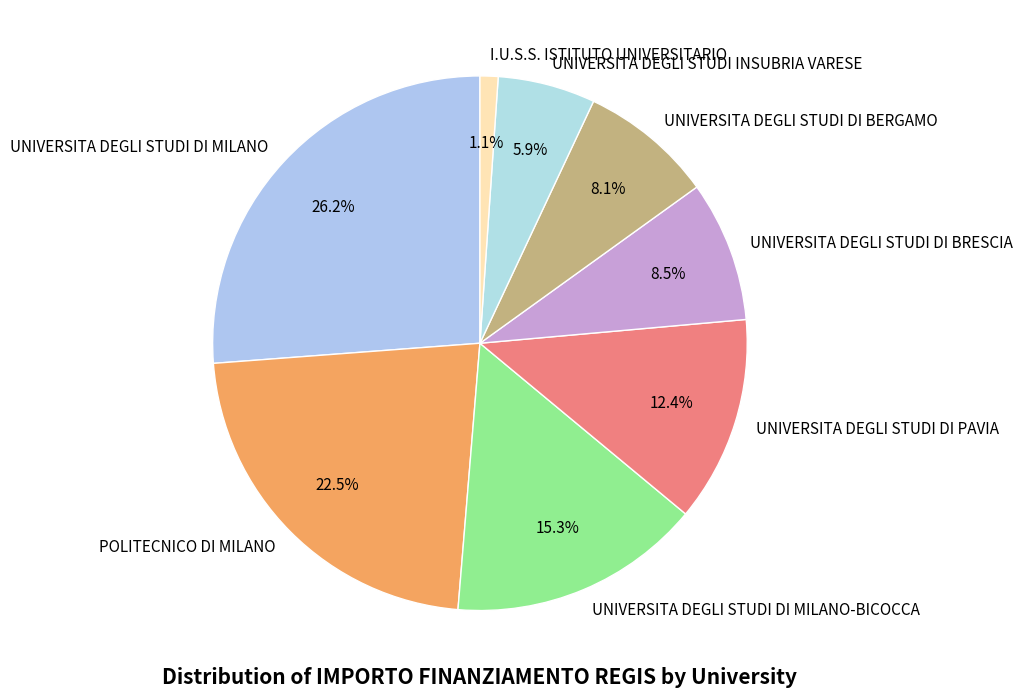

What is the largest slice in the pie chart?

UNIVERSITA DEGLI STUDI DI MILANO